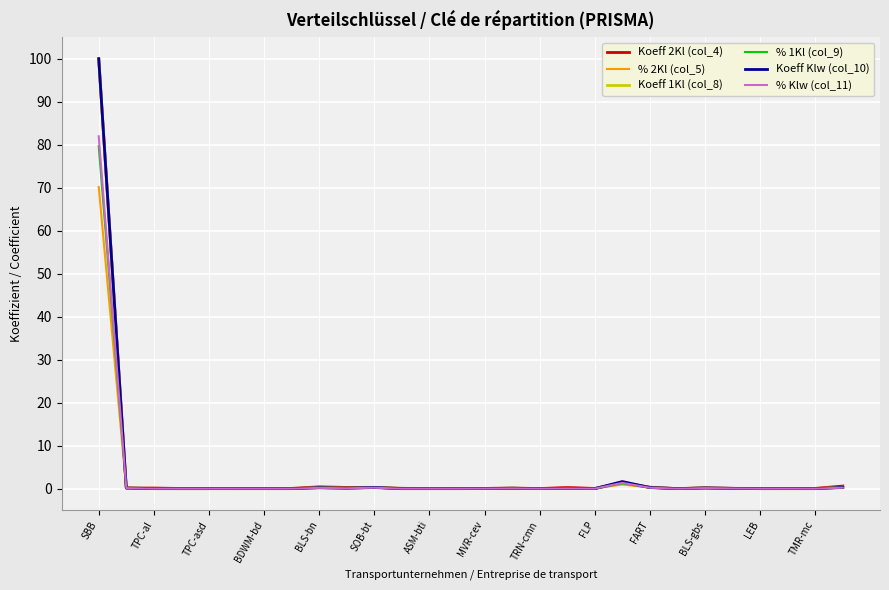

What is the greatest value displayed?

100.0